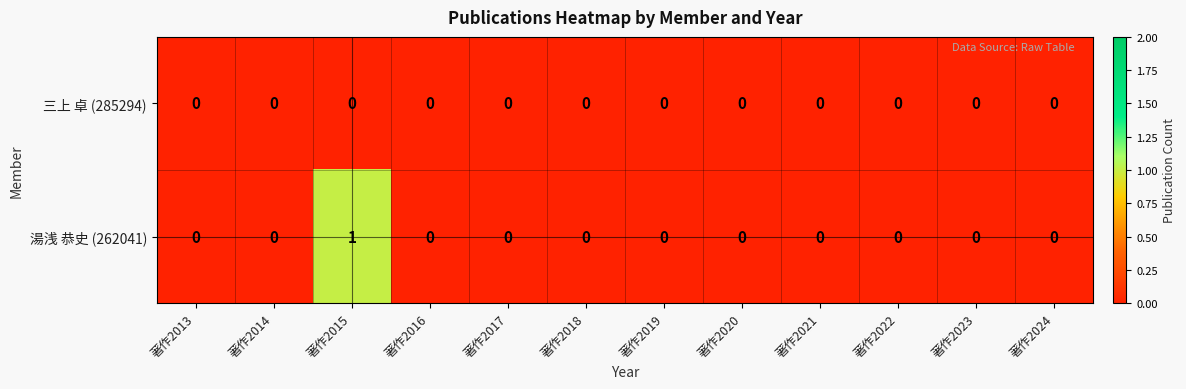

Count the 湯浅 恭史 (262041) values in the range 0 to 1.

12